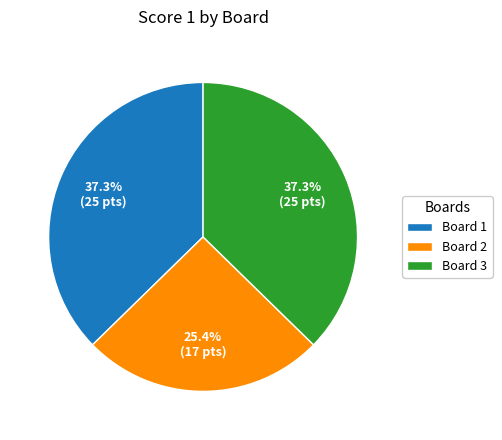

To the nearest percent, what is the average slice percentage?

33%